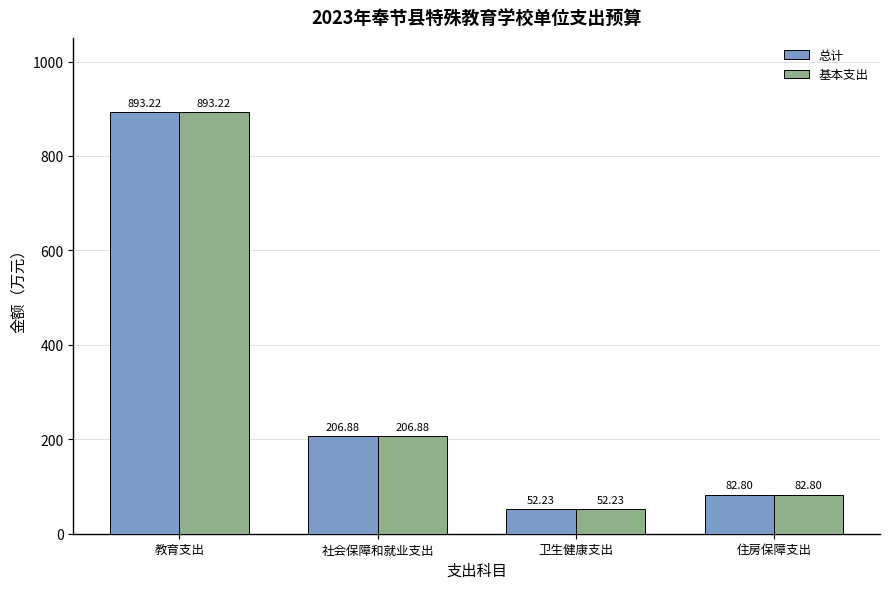

Are the bars horizontal?

No